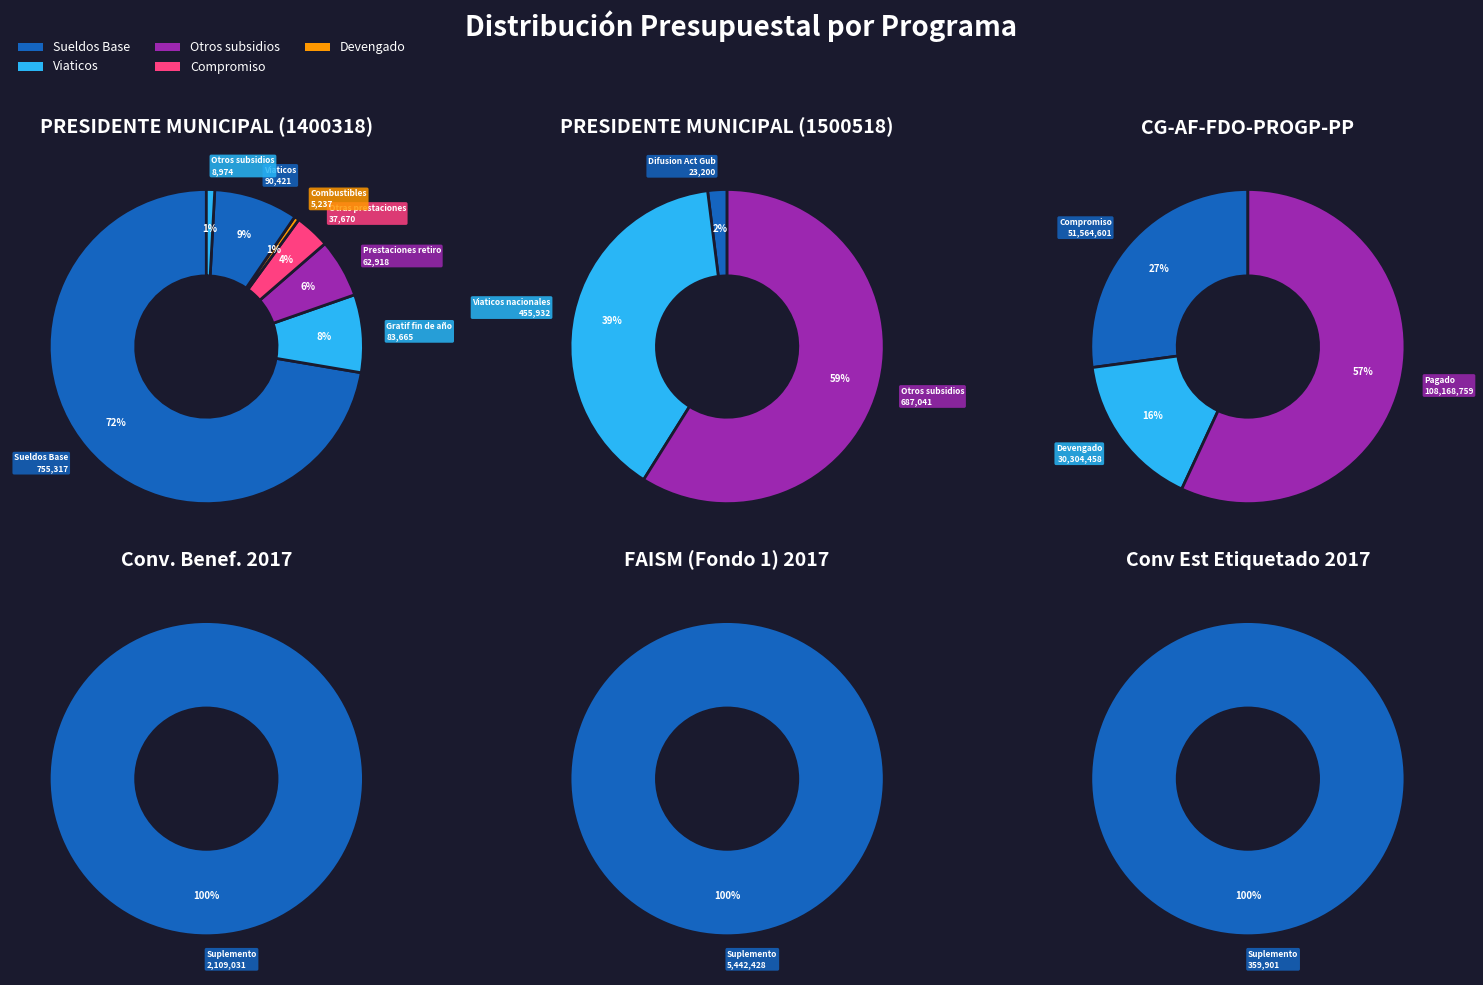

Which series has the widest spread of values?

Compromiso